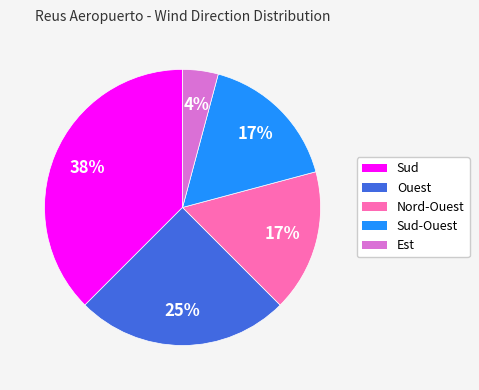

Combined, do Sud and Sud-Ouest account for over 50%?

Yes